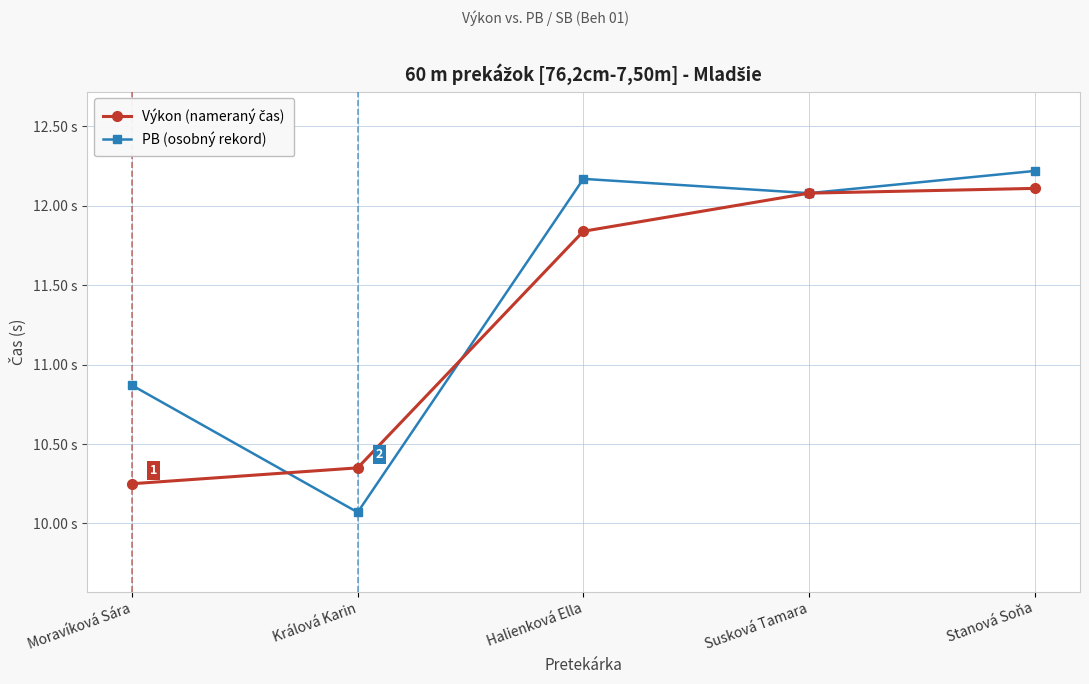

The PB (osobný rekord) series shows 10.1 at Králová Karin. True or false?

True